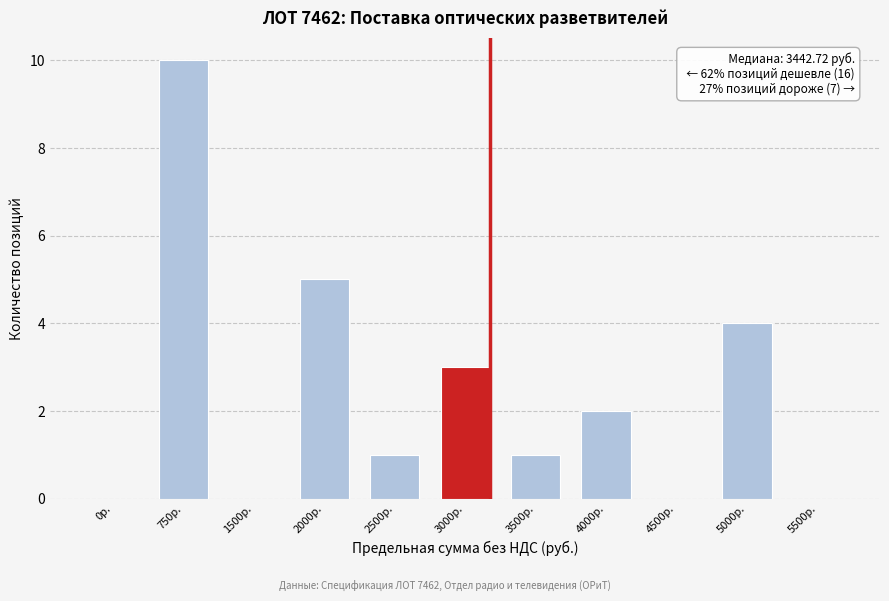

Reading left to right, list all the values displayed in this chart.

0р.=0	750р.=10	1500р.=0	2000р.=5	2500р.=1	3000р.=3	3500р.=1	4000р.=2	4500р.=0	5000р.=4	5500р.=0